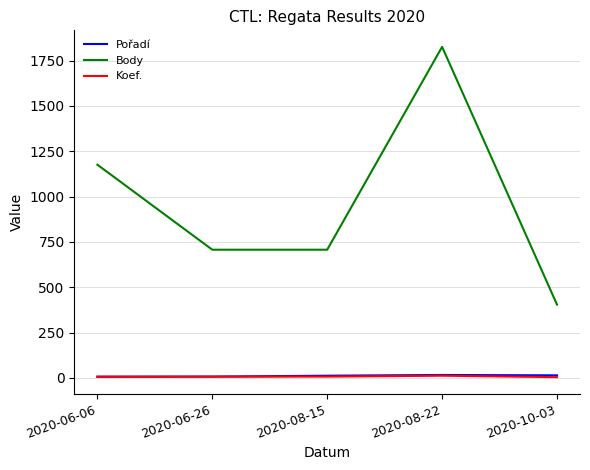

Which series has the largest range (max minus min)?

Body